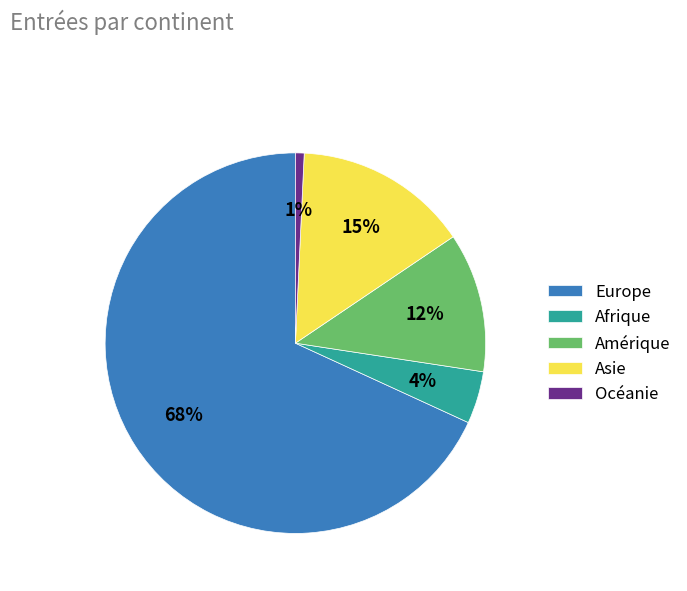

Is the sum of Amérique and Asie greater than half?

No